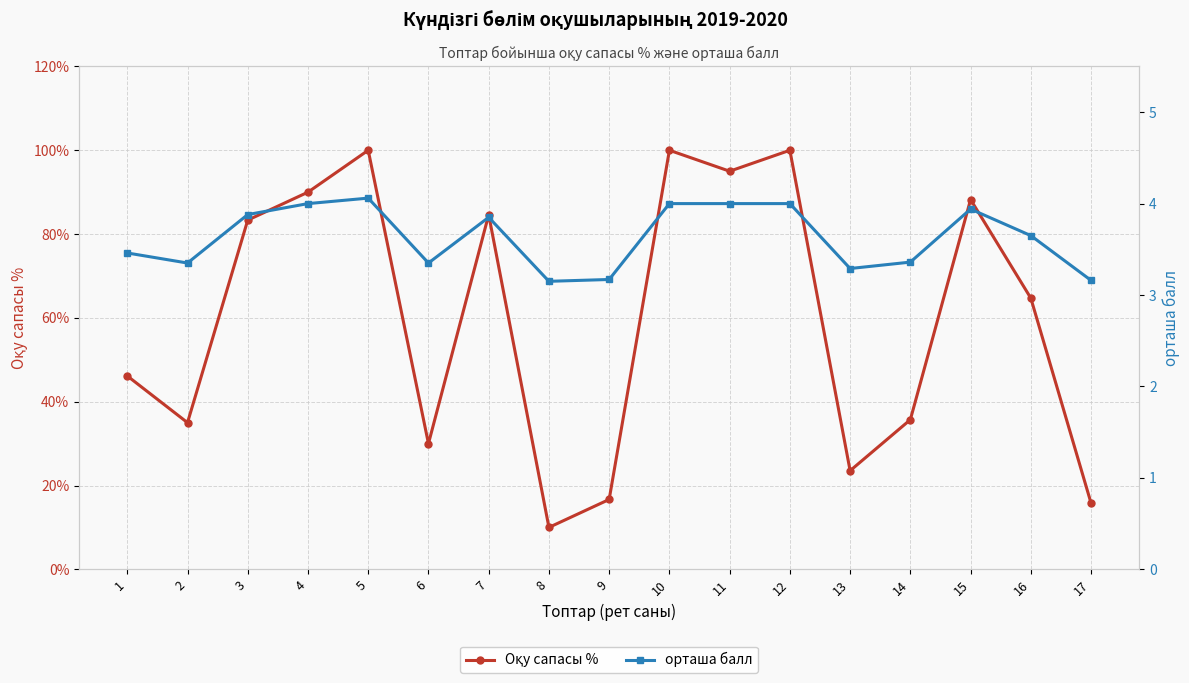

Between 1 and 14, which series saw the biggest shift?

Оқу сапасы %